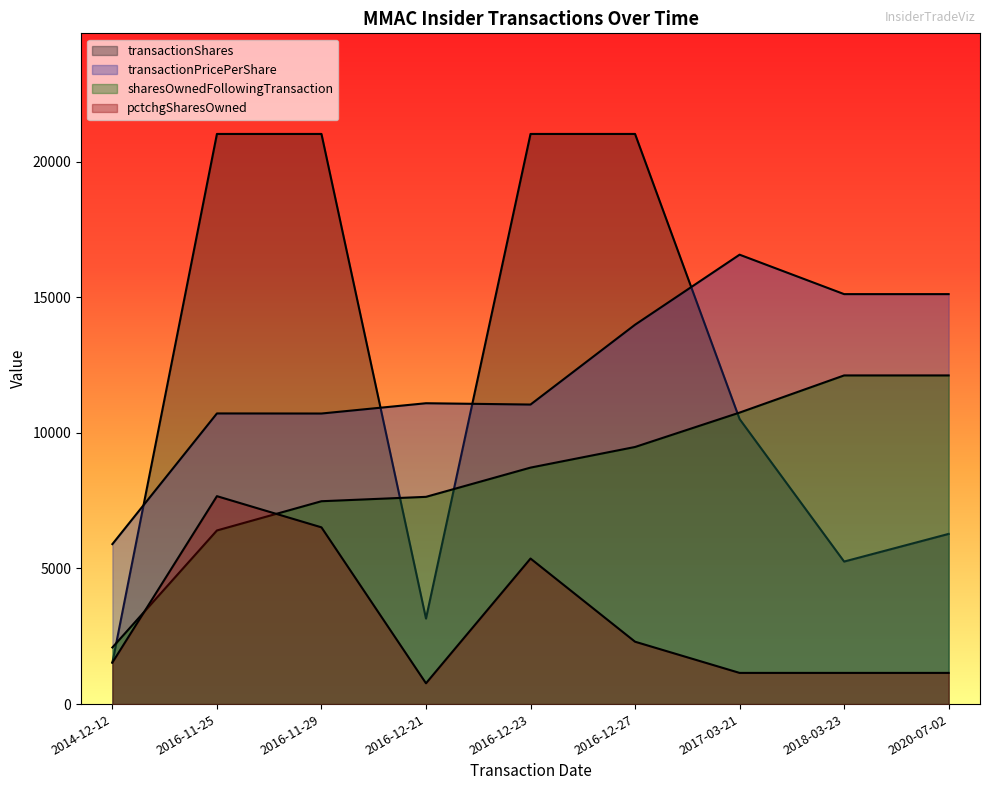

What is the value of the sharesOwnedFollowingTransaction point at the 5th from the left?

8719.4